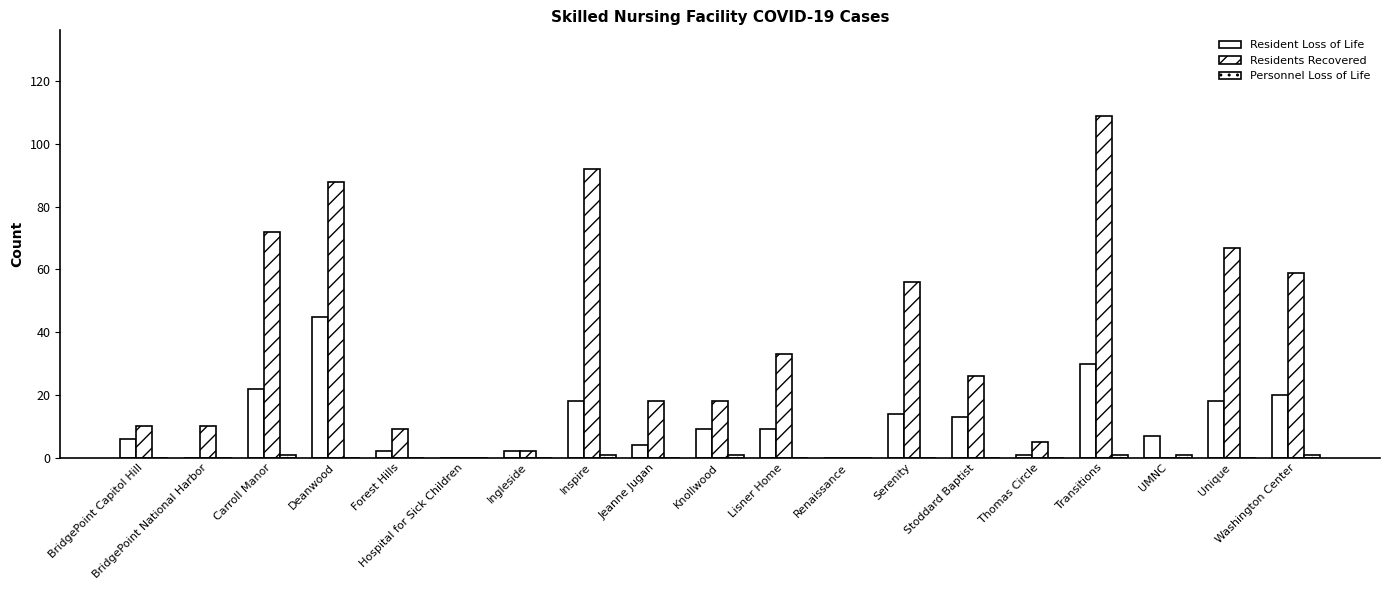

Count the number of categories in the chart.

19